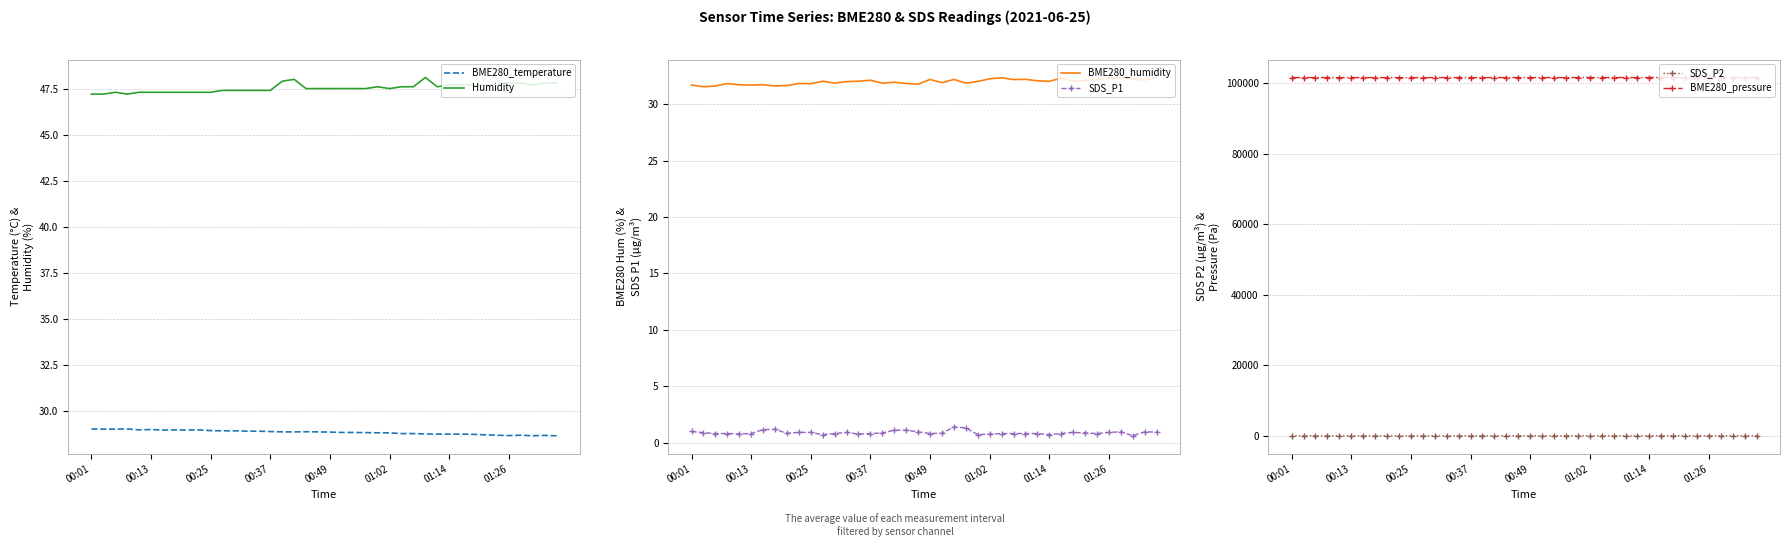

What is the lowest value of the BME280_humidity series?

31.6